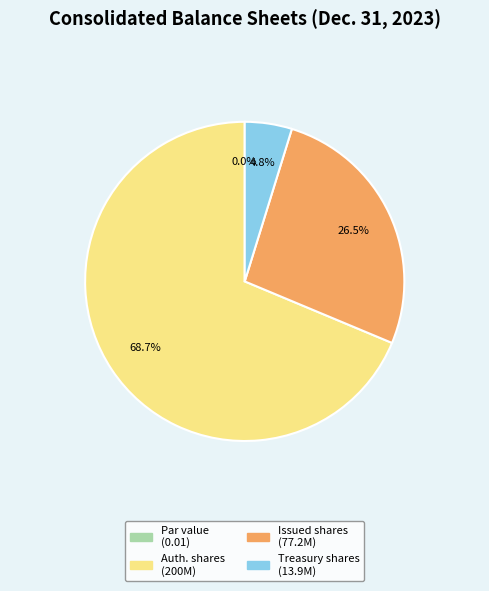

Between Common stock par value and Common stock shares issued, which is larger?

Common stock shares issued